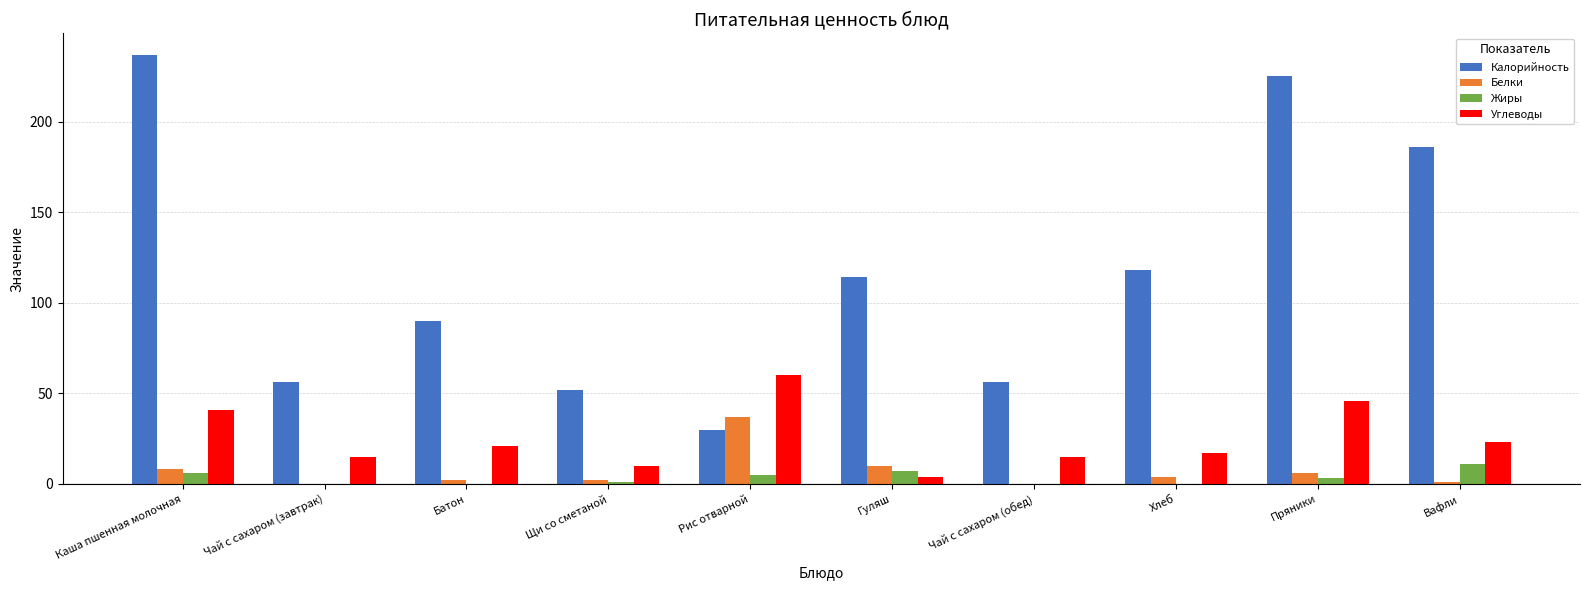

Where does the Калорийность series first go above 114?

Каша пшенная молочная